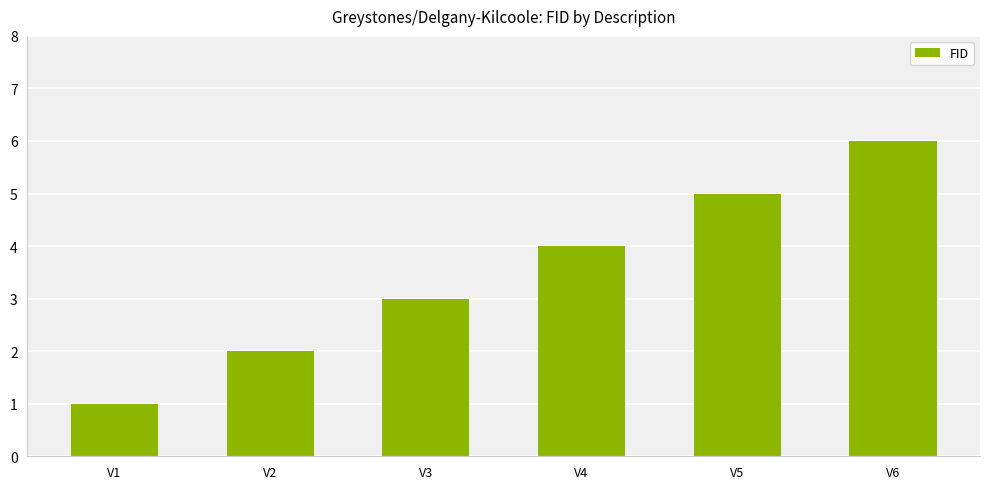

Reading right to left, extract all data points from this chart.

V6=6	V5=5	V4=4	V3=3	V2=2	V1=1